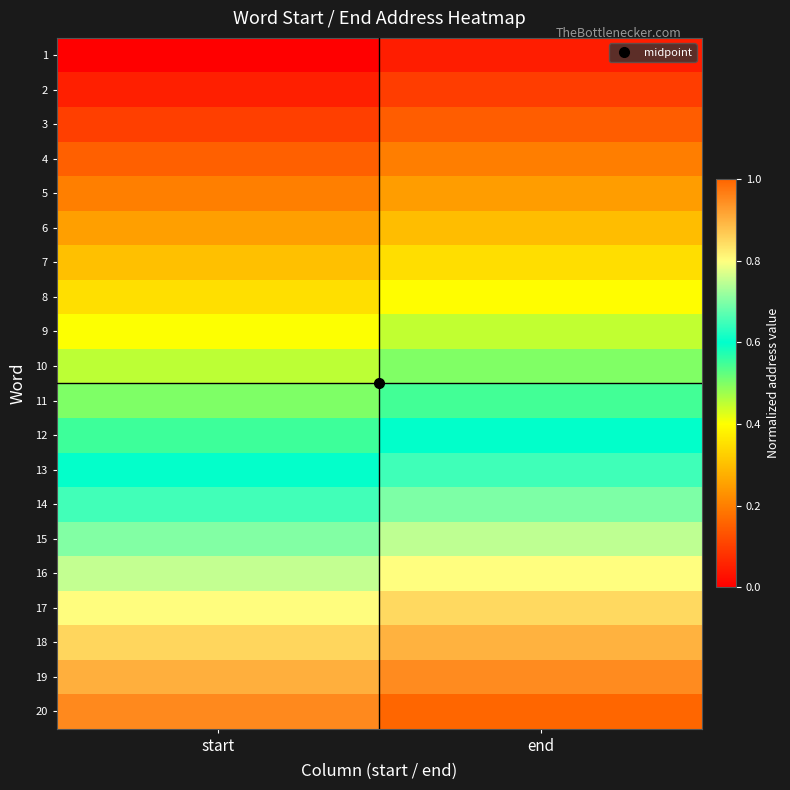

At how many categories does at least one series exceed 0?

2